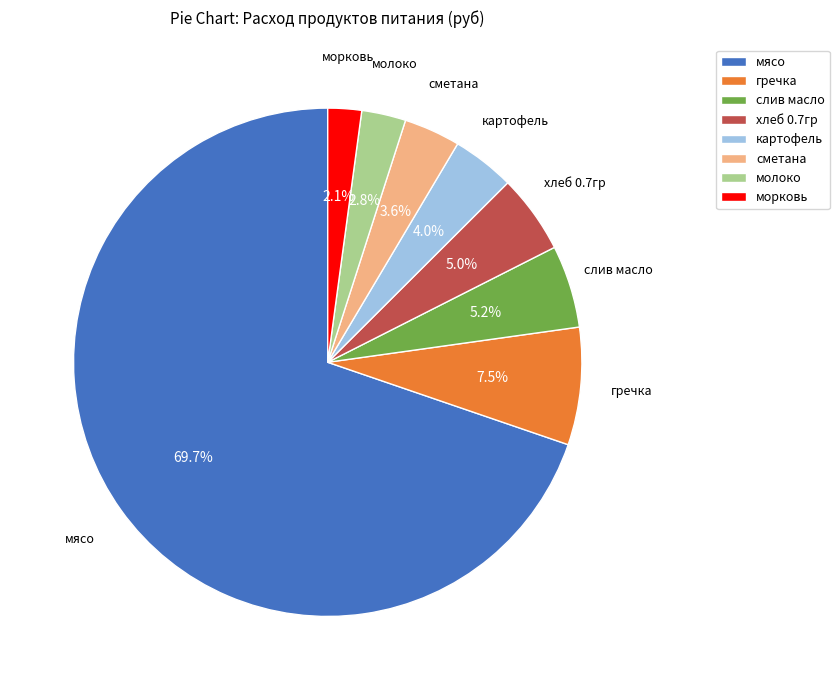

How many segments does this pie chart have?

8